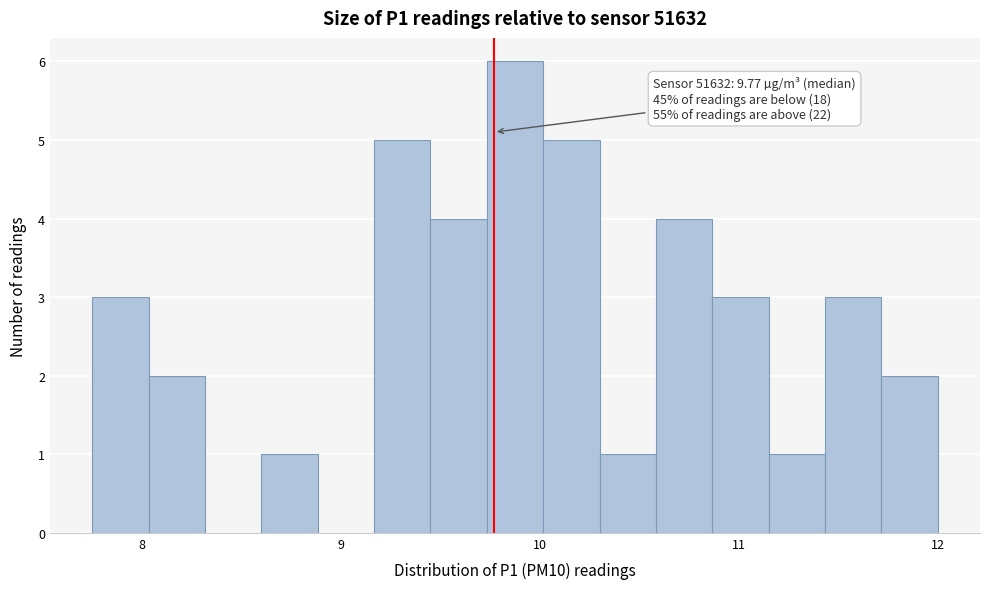

Around what value on the x-axis is the tallest bar? Give the approximate position of its centre, as read against the axis.

9.9